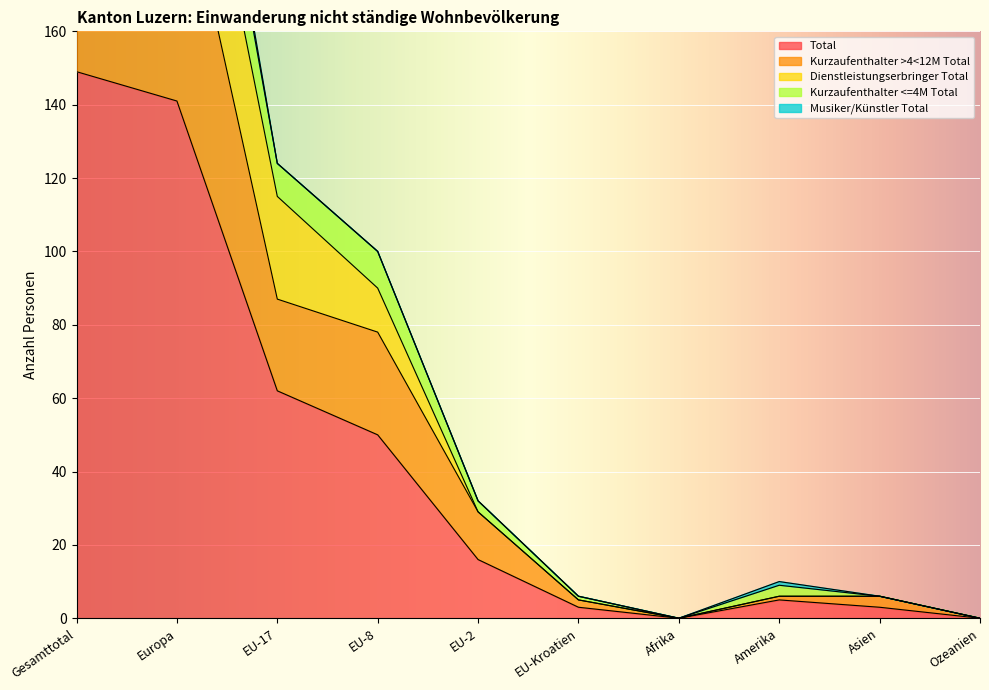

What is the highest value of the Total series?

149